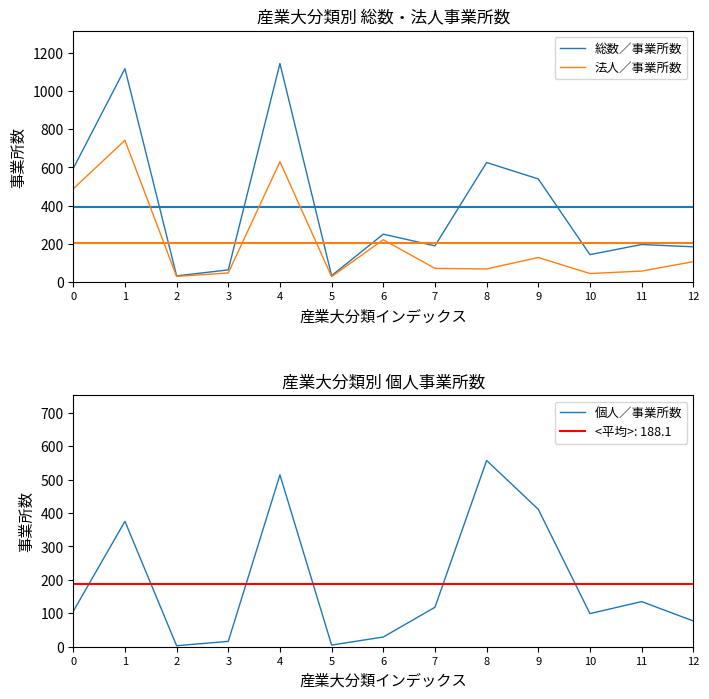

At which category does 法人／事業所数 reach its first local valley?

2